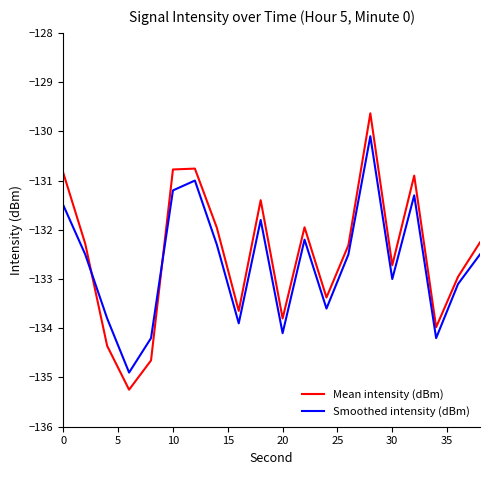

List the series in order of their peak value, lowest first.

Smoothed intensity (dBm), Mean intensity (dBm)